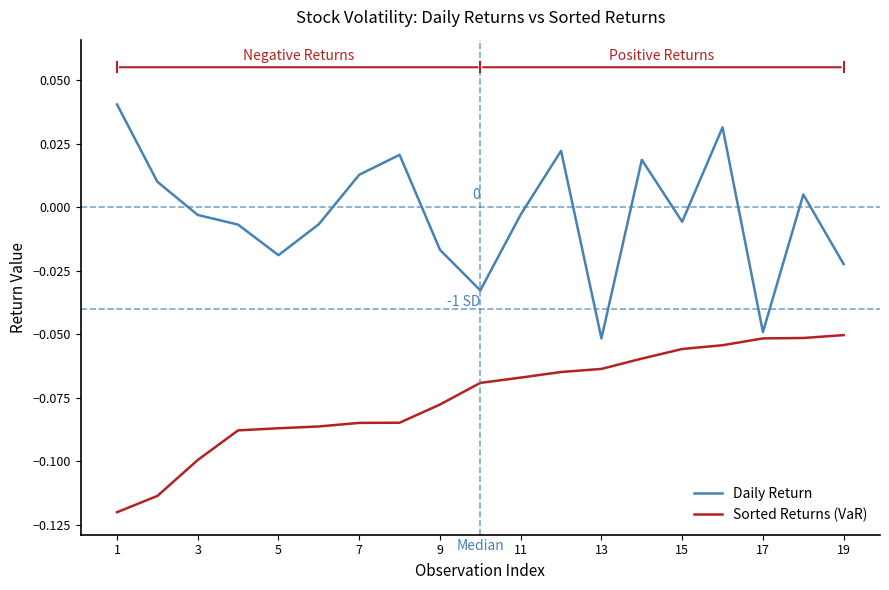

What are all the series names shown in the legend?

Daily Return, Sorted Returns (VaR)